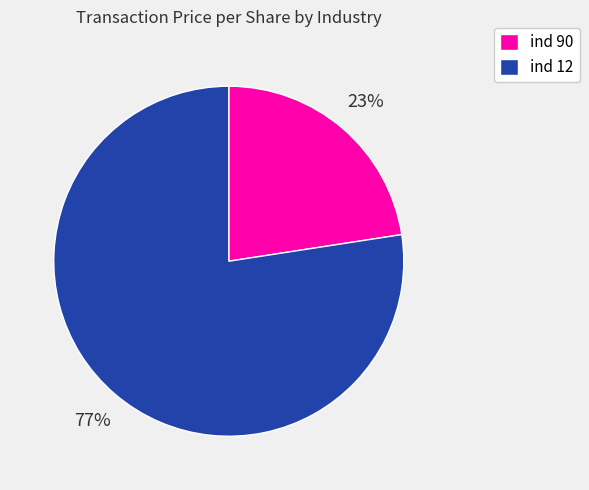

What is the smallest slice in the pie chart?

ind 90